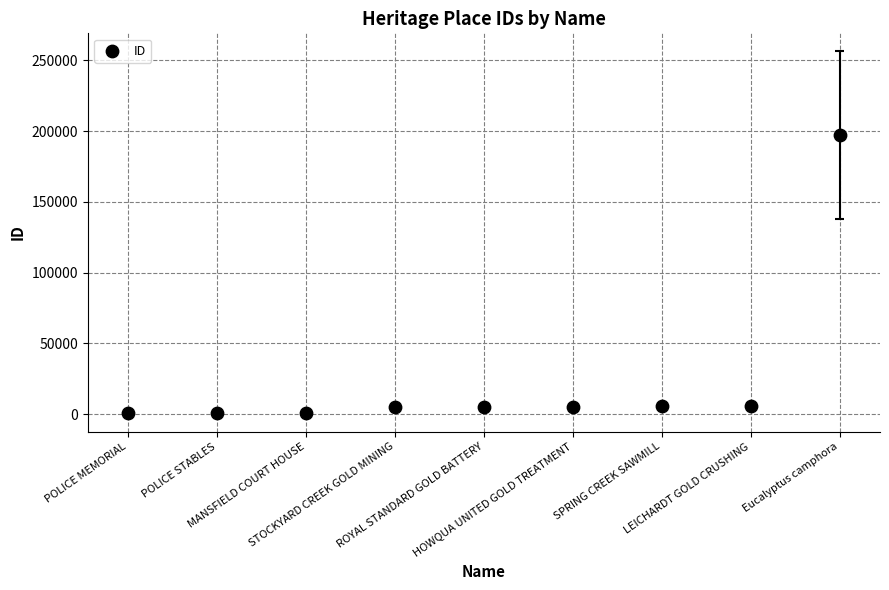

Between HOWQUA UNITED GOLD TREATMENT and STOCKYARD CREEK GOLD MINING, which is larger?

HOWQUA UNITED GOLD TREATMENT